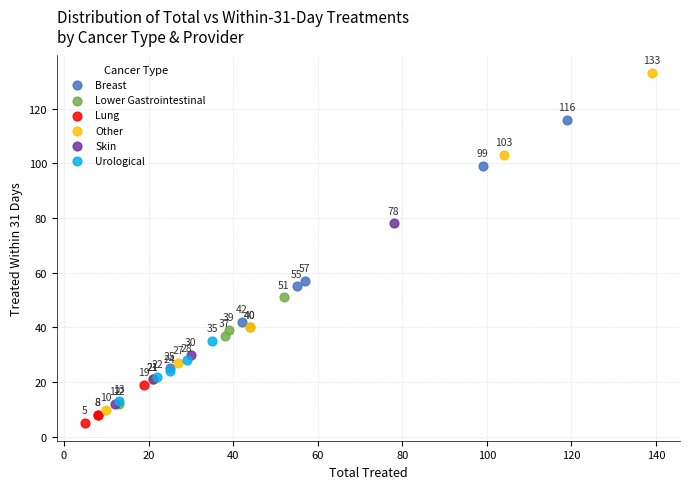

Which series reaches the maximum Y coordinate?

Other